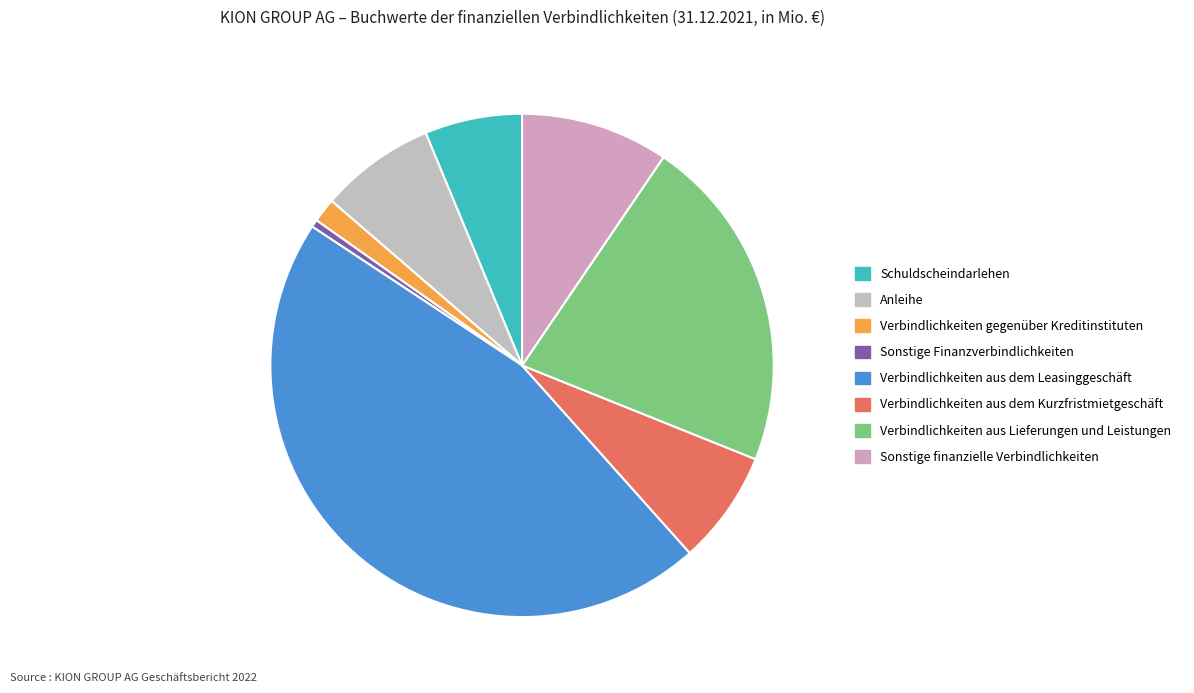

To the nearest percent, what percentage of the pie is Verbindlichkeiten aus Lieferungen und Leistungen?

22%